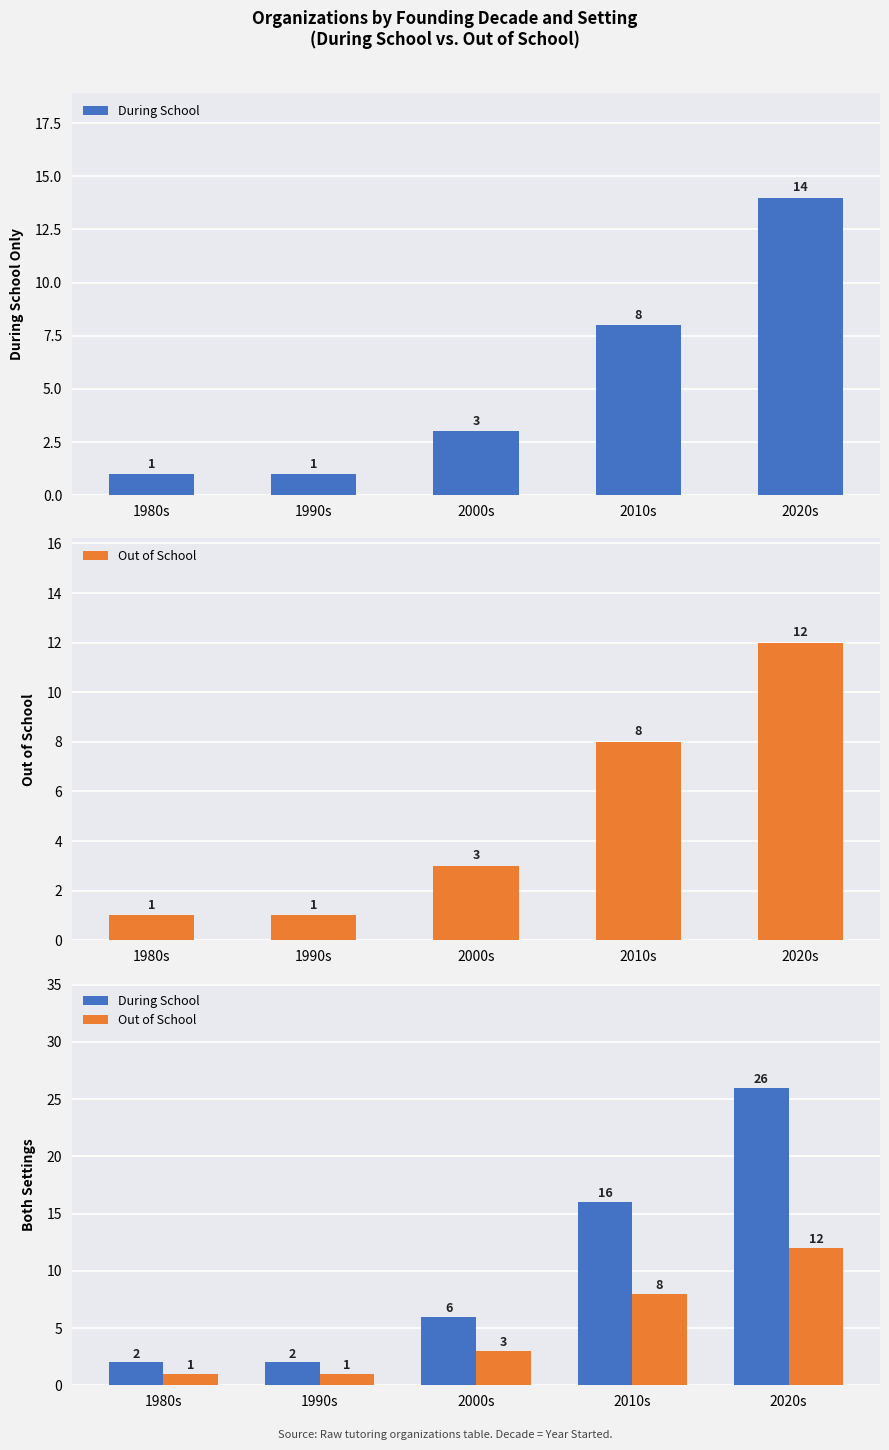

What position from the right is 2020s?

1